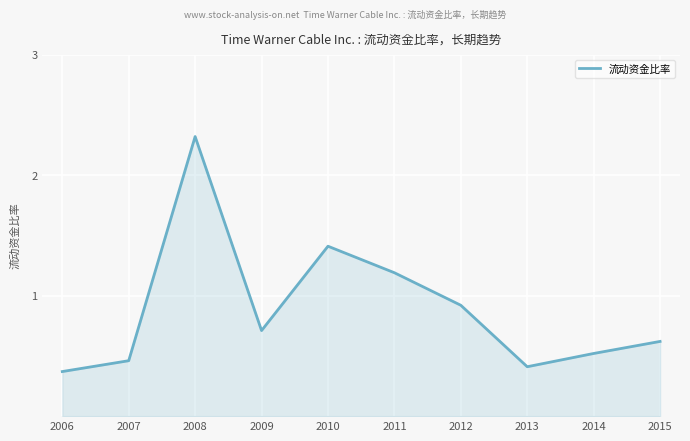

What is the difference between the values at 2014 and 2010?

0.9